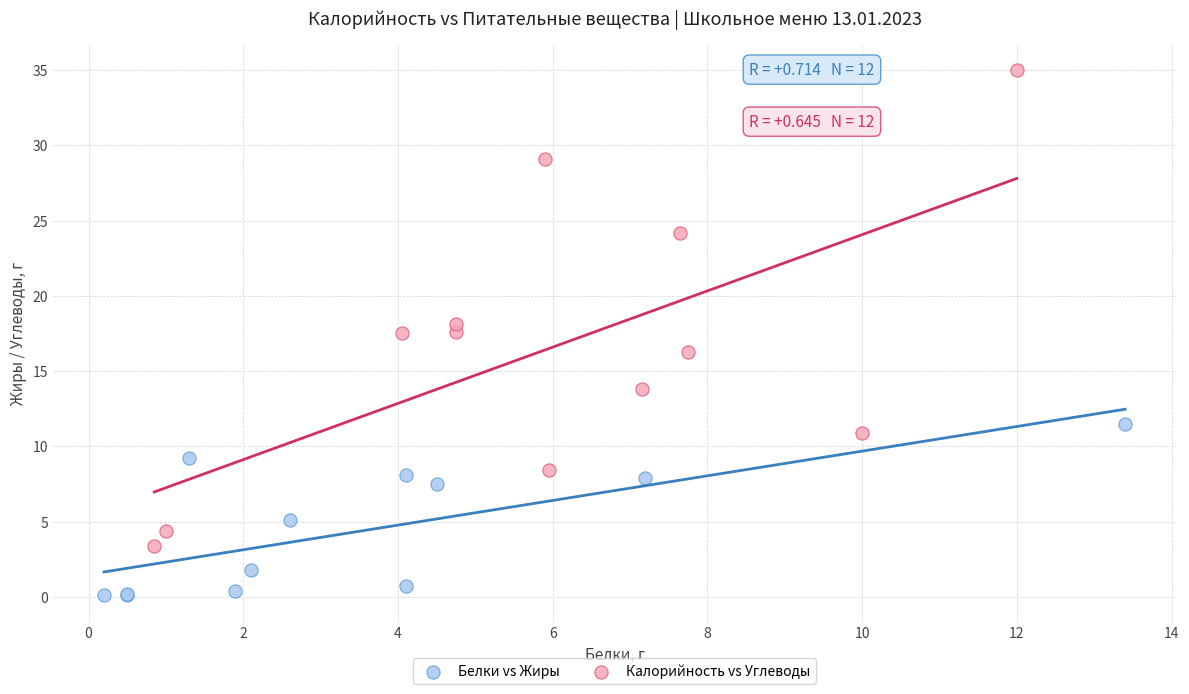

What are all the series names shown in the legend?

Белки vs Жиры, Калорийность vs Углеводы